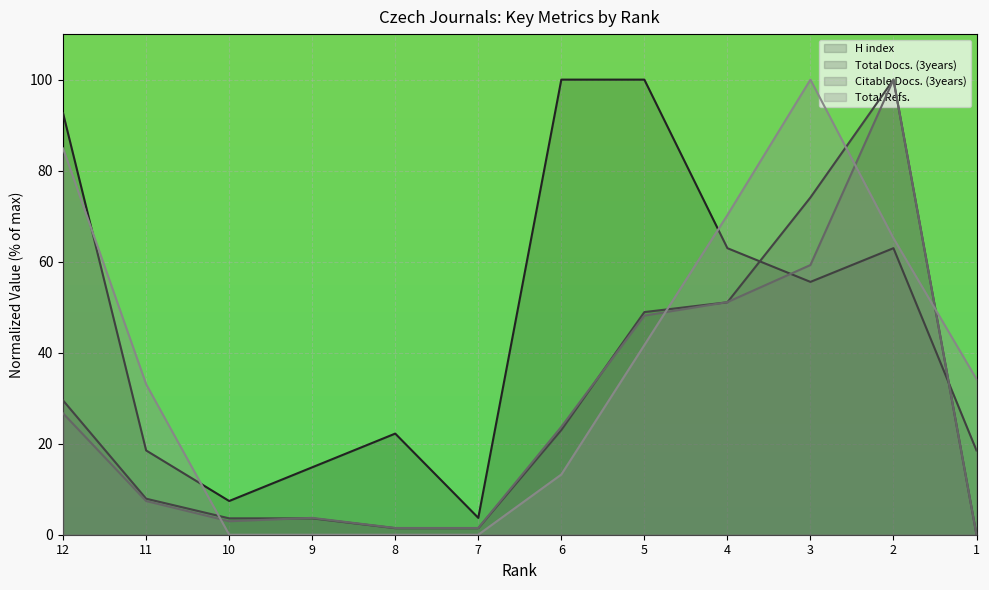

How many lines are shown in the chart?

4